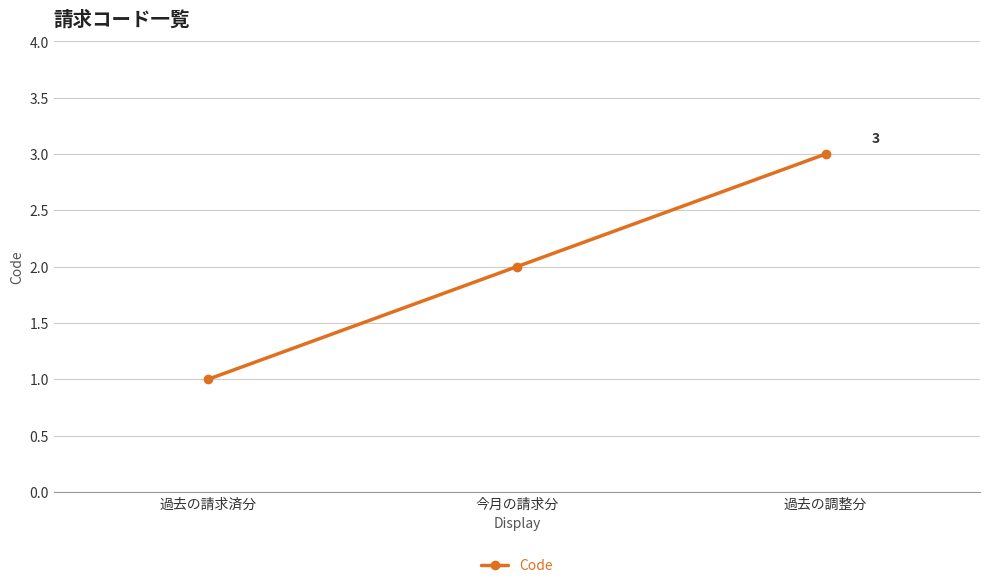

What is the sum of the values at 過去の請求済分 and 過去の調整分?

4